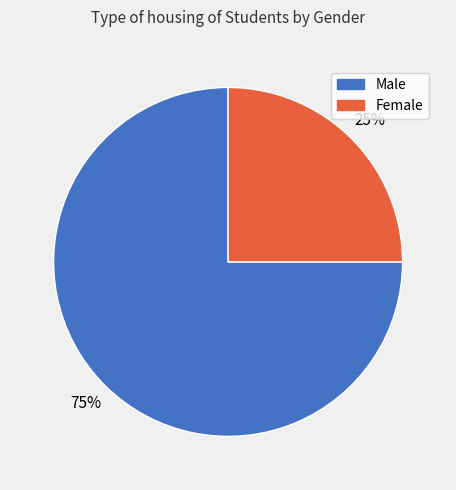

Which slice represents more than half of the pie?

Male